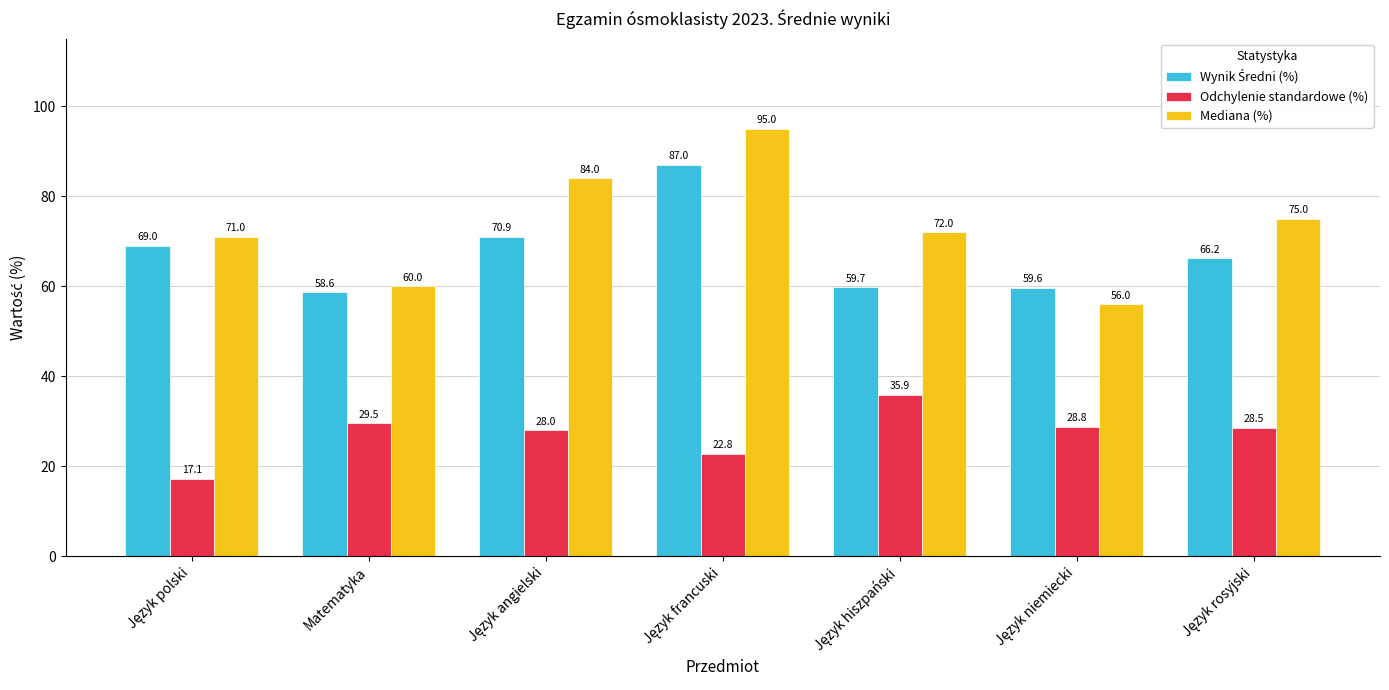

How many bars are there in each group?

3